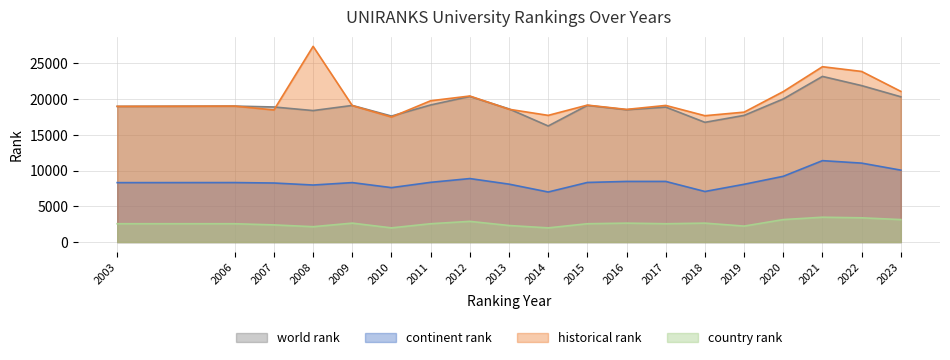

List the series in order of their peak value, highest first.

historical rank, world rank, continent rank, country rank